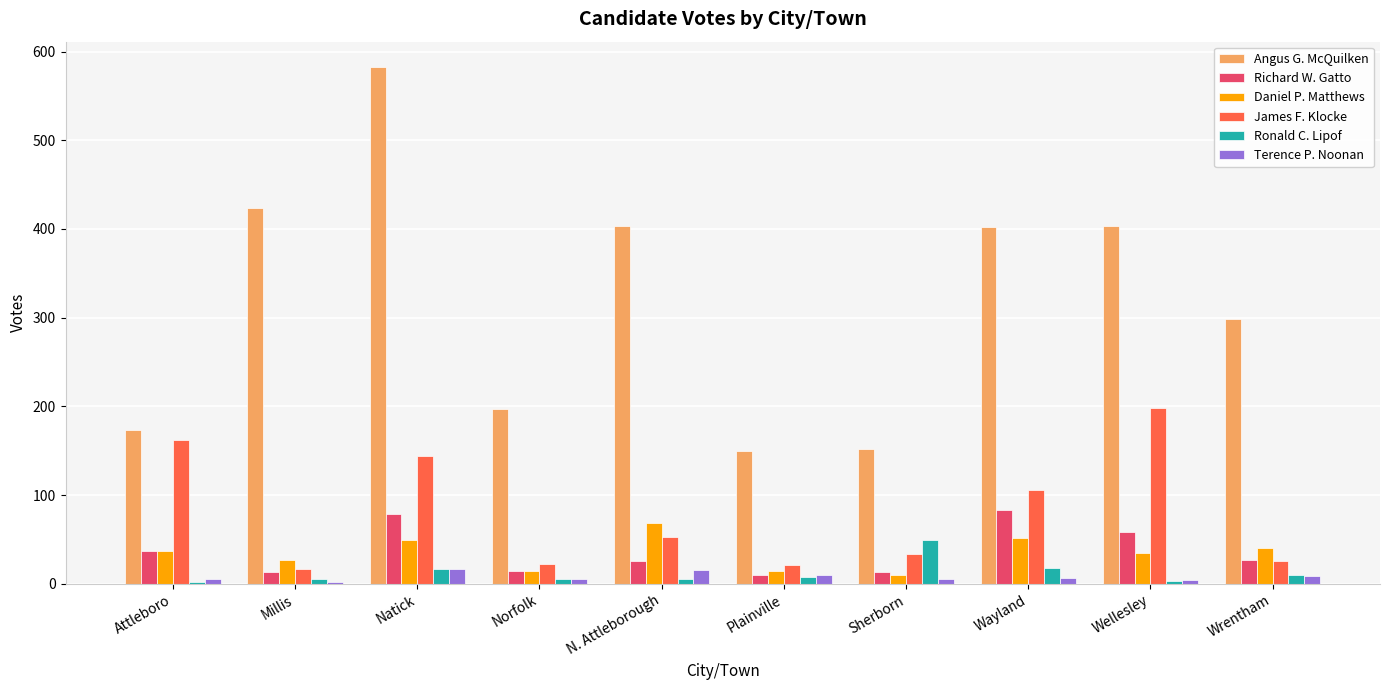

What is the sum of the Daniel P. Matthews values at N. Attleborough and Natick?

118